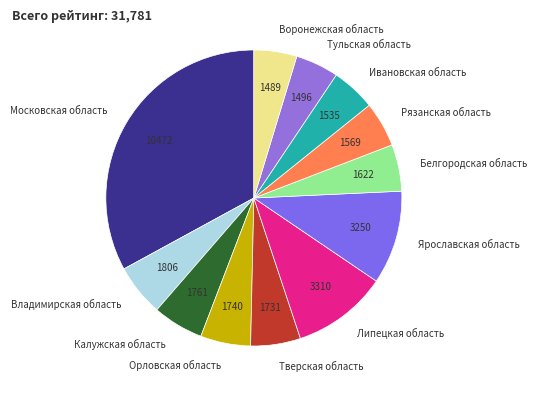

Is Белгородская область the majority of the pie?

No